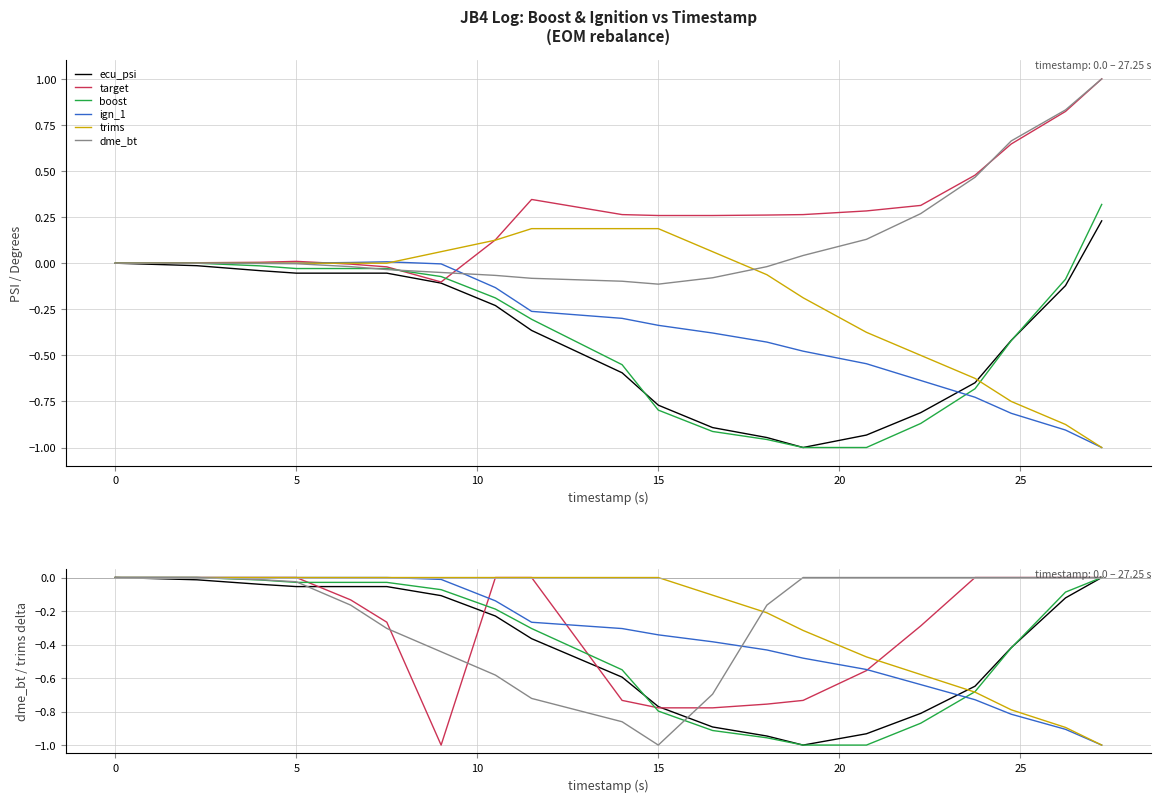

Does the chart have visible grid lines?

Yes